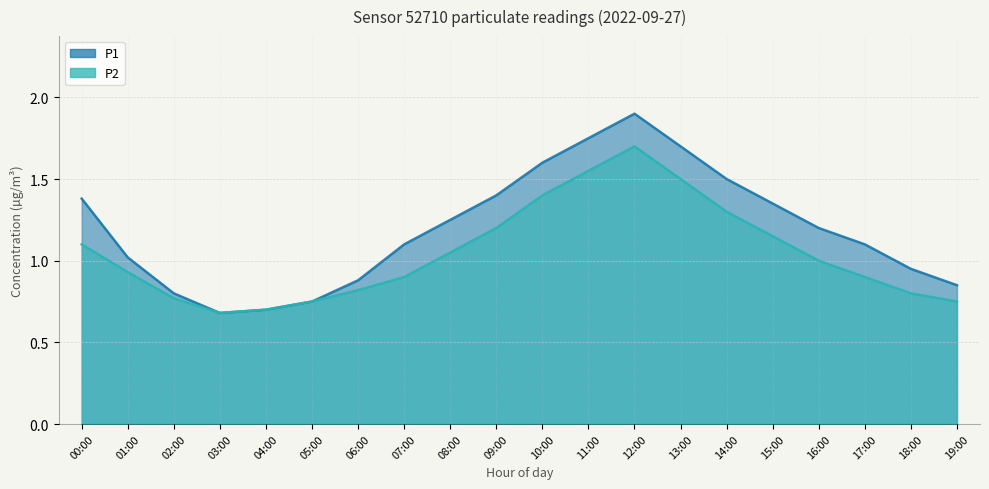

Read the P1 value at 18:00.

0.9